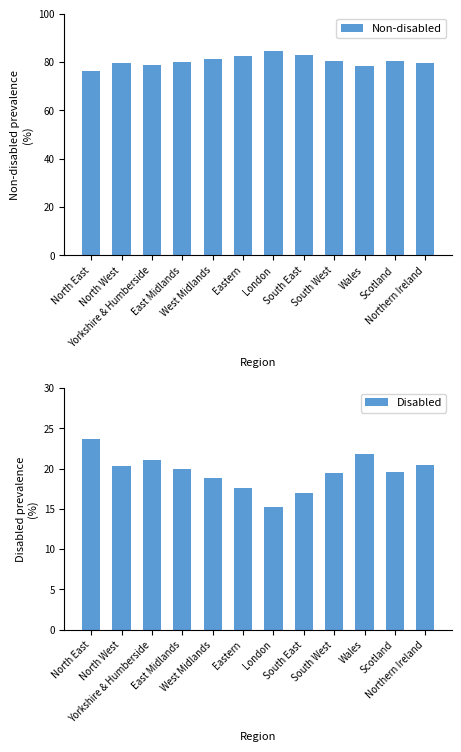

Reading right to left, extract all data points from this chart.

Non-disabled: 79.6	80.4	78.2	80.5	83.0	84.7	82.4	81.1	80.0	78.9	79.7	76.3
Disabled: 20.4	19.6	21.8	19.5	17.0	15.3	17.6	18.9	20.0	21.1	20.3	23.7